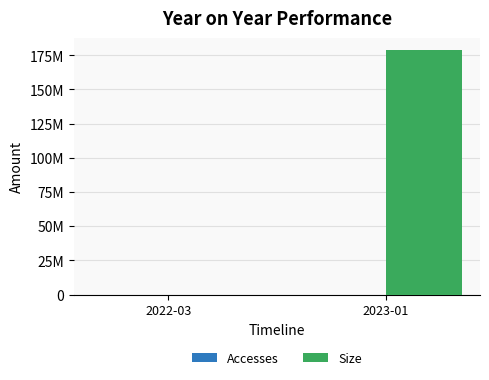

What is the difference between the Size values at 2023-01 and 2022-03?

178555999